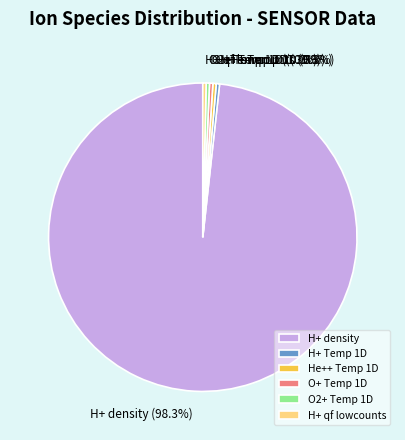

Which has a higher value, H+ density or H+ qf lowcounts?

H+ density